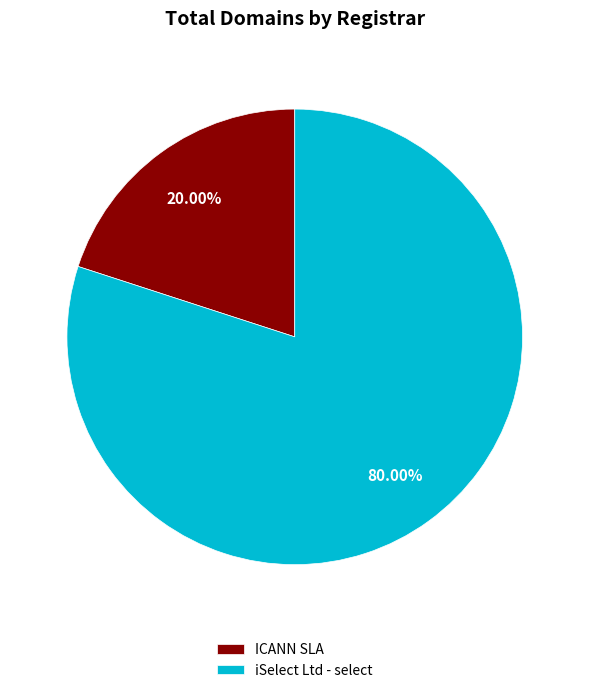

What is the largest slice in the pie chart?

iSelect Ltd - select